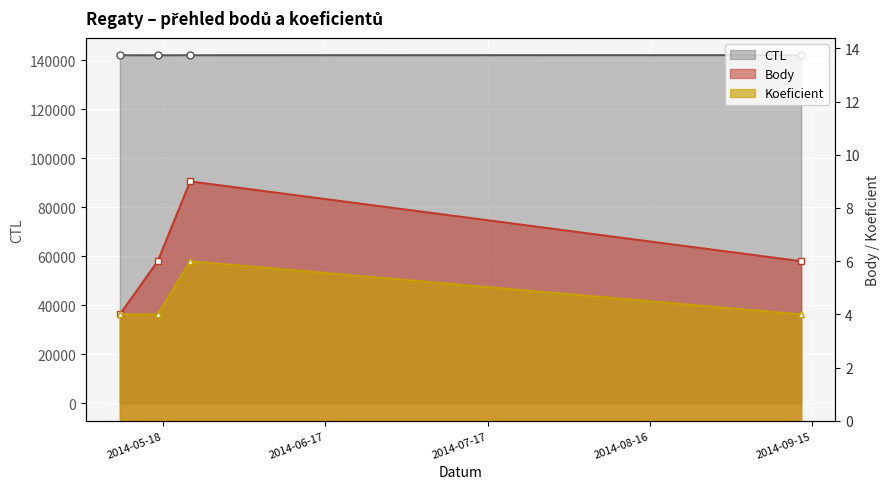

How many values in the CTL series exceed 142123?

1